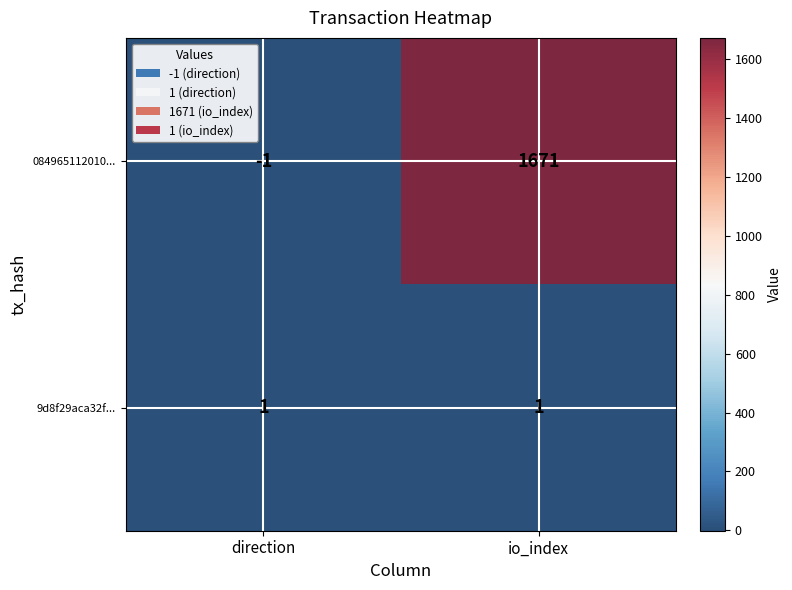

At which category is the sum across all series the highest?

io_index